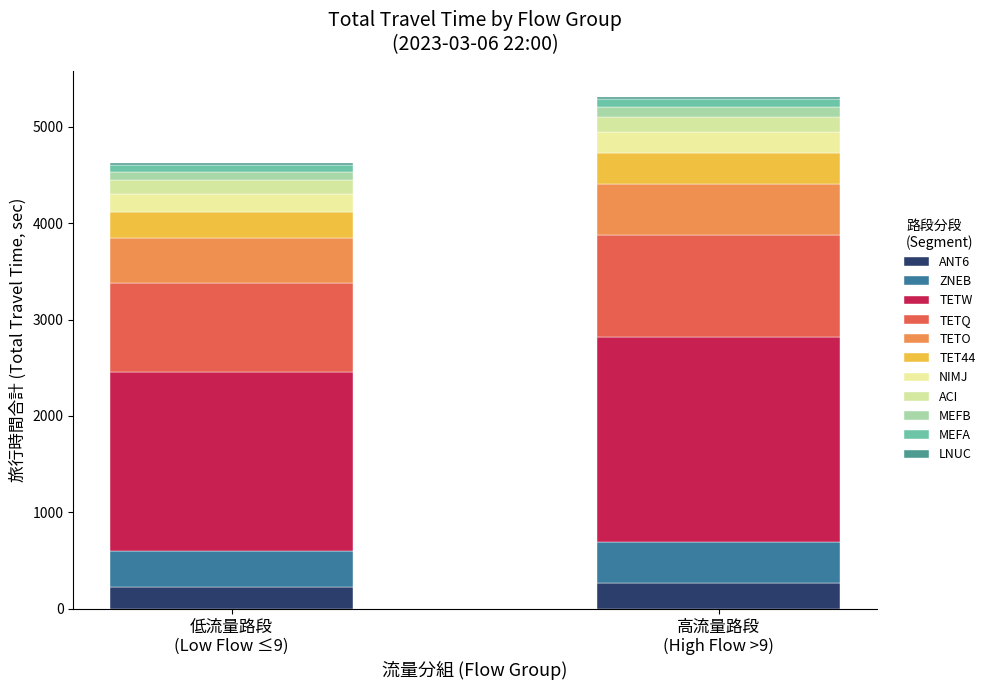

How many distinct data groups are displayed?

11